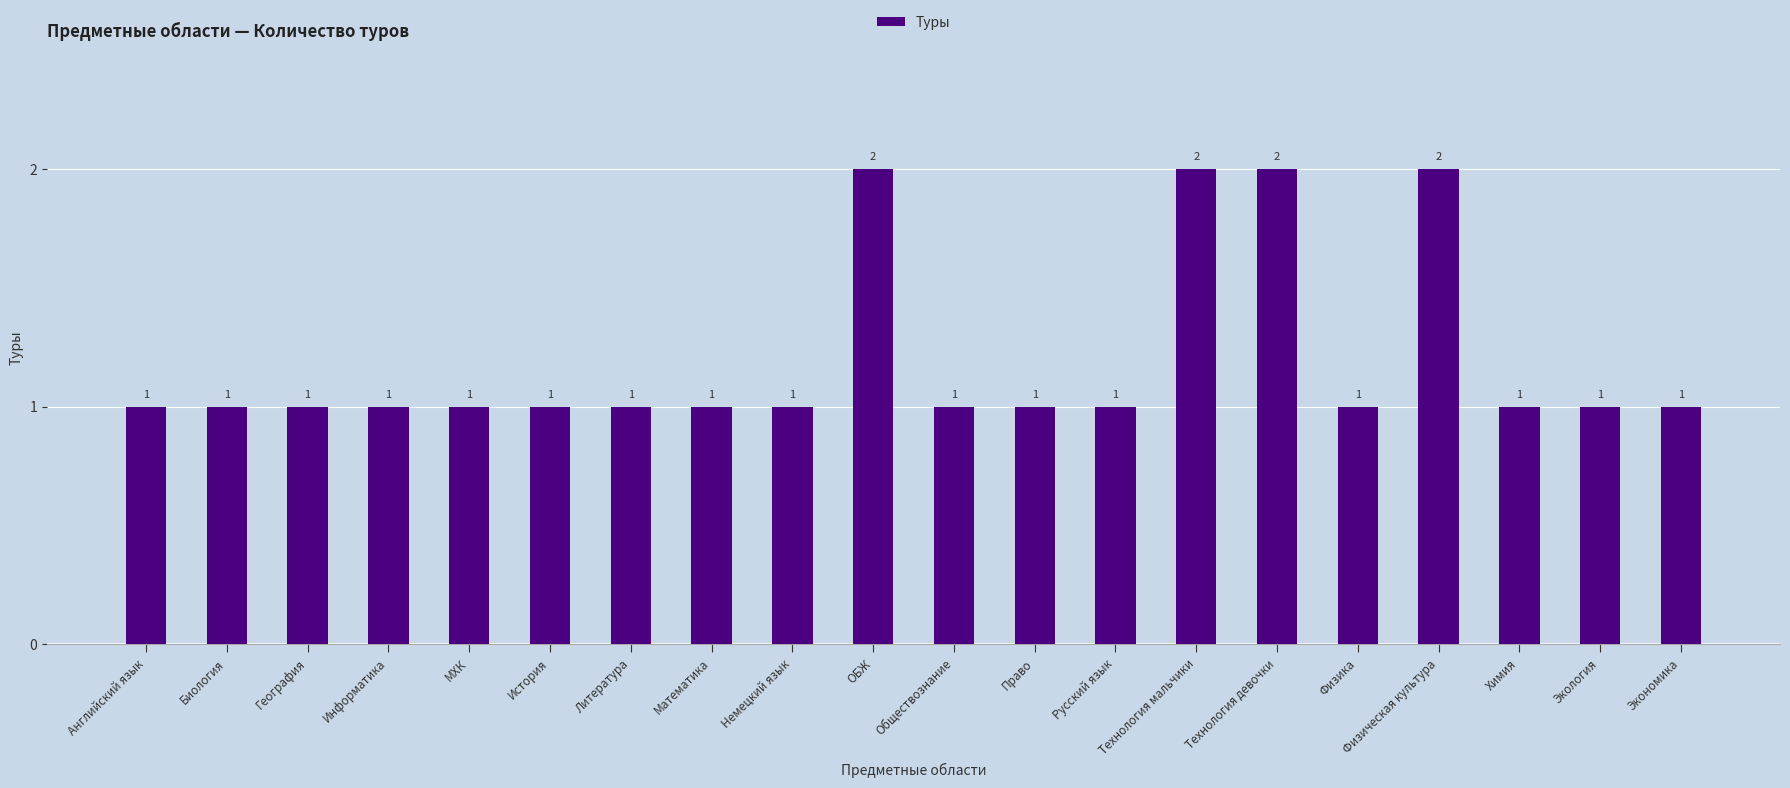

How many values are between 1 and 2?

20